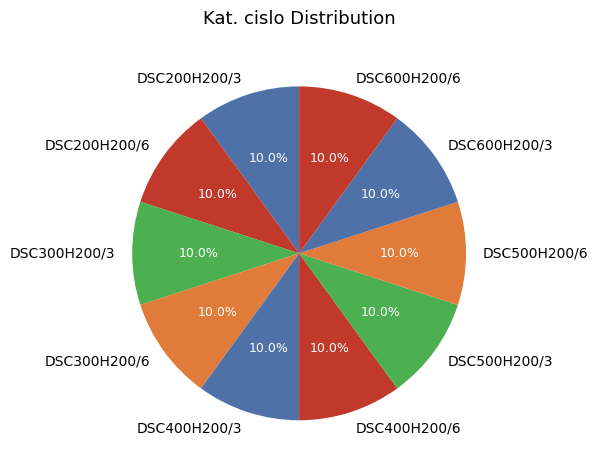

Approximately how many times larger is the value at DSC600H200/6 compared to DSC200H200/6?

1.0